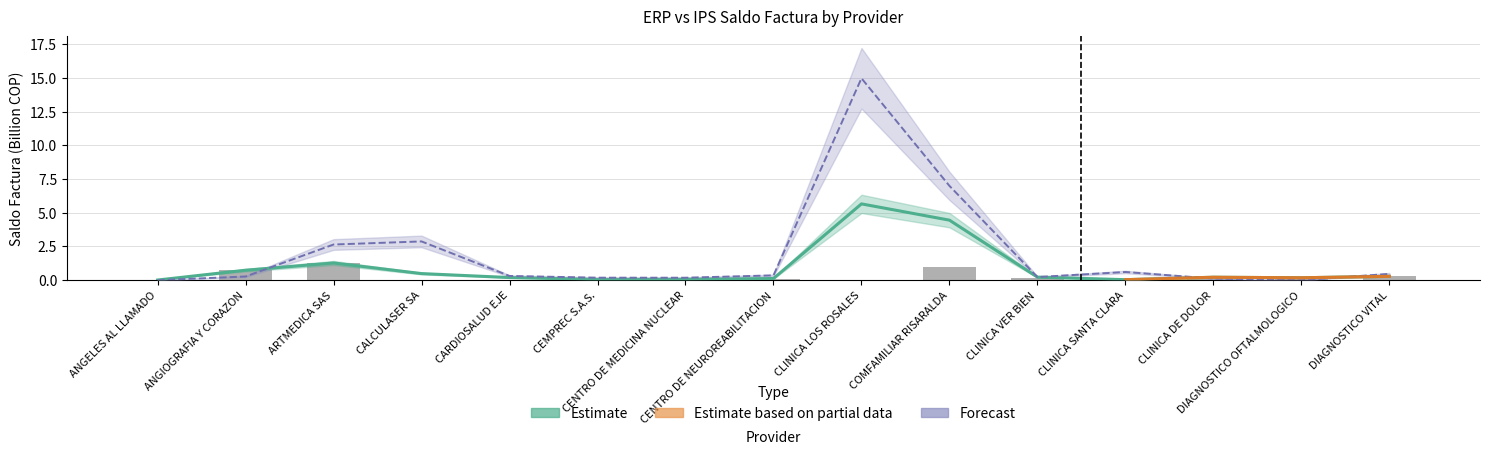

Reading left to right, extract all data points from this chart.

ERP Estimate: 0.0	0.7	1.3	0.5	0.2	0.1	0.1	0.1	5.7	4.5	0.2	0.0	0.2	0.2	0.3
IPS Forecast: 0.0	0.3	2.6	2.9	0.3	0.2	0.2	0.4	15.0	7.0	0.2	0.6	0.1	0.0	0.5
ERP Saldo ND: 0.0	0.7	1.3	0.0	0.0	0.0	0.1	0.1	0.0	1.0	0.1	0.0	0.2	0.2	0.3